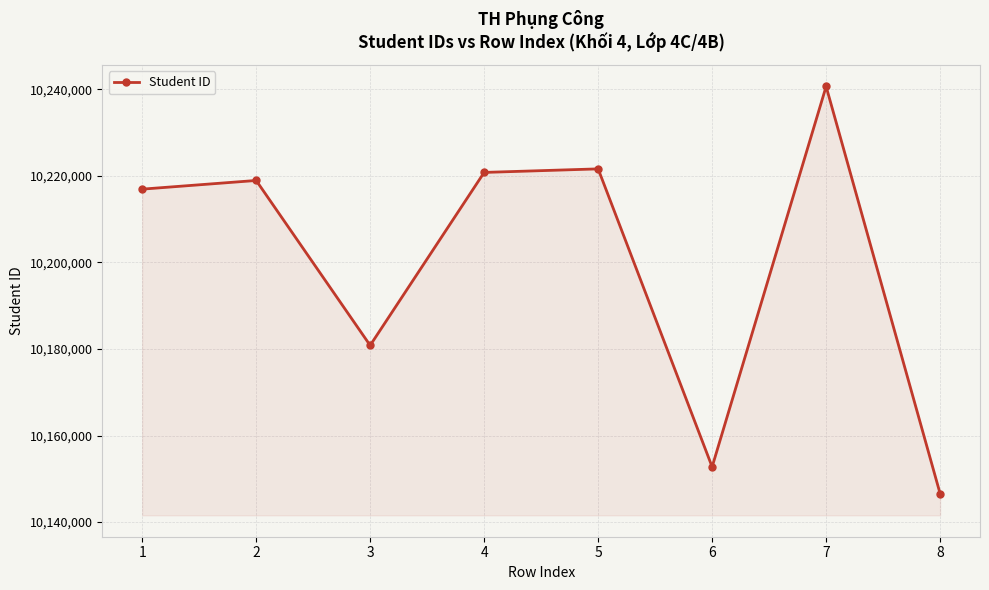

How many categories are shown in the chart?

8